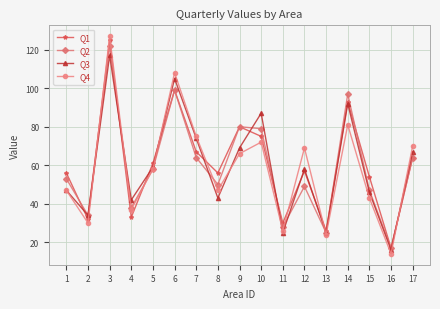

Between 7 and 13, which series saw the biggest shift?

Q4